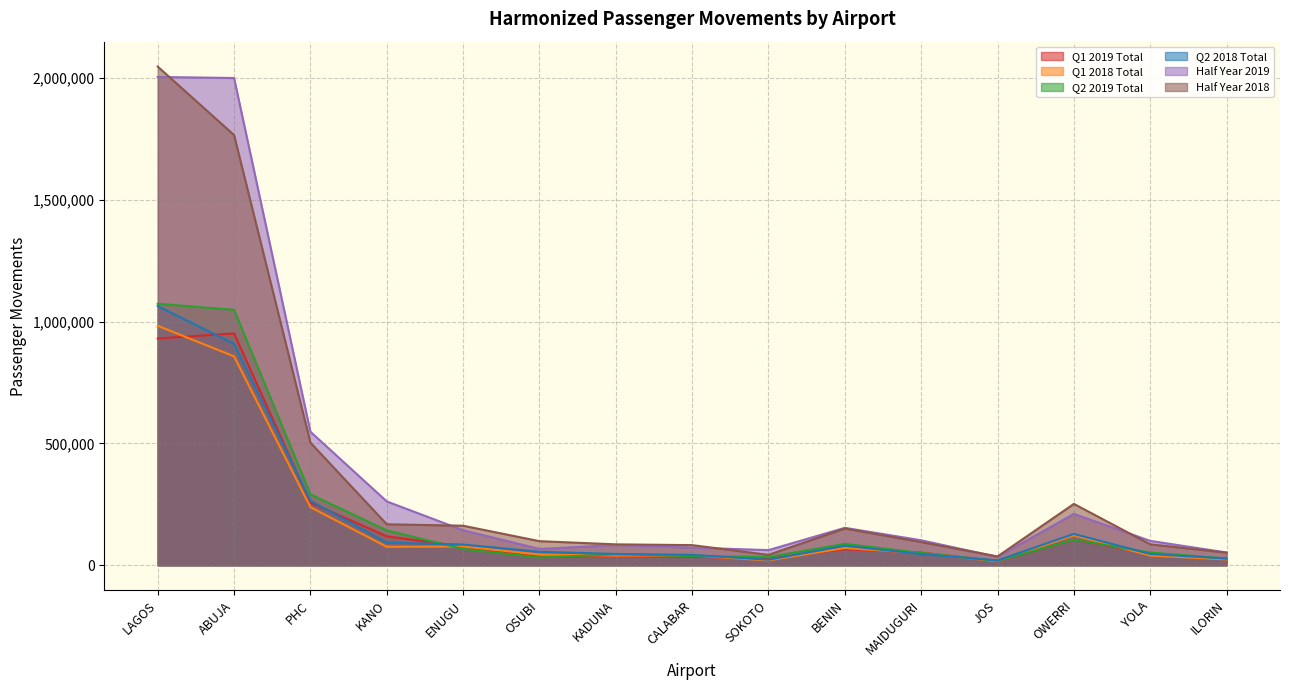

Which series has the largest range (max minus min)?

Half Year 2018